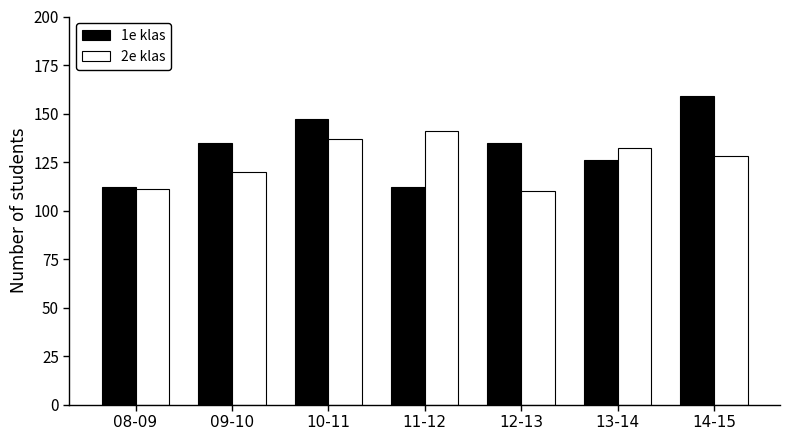

What is the smallest value displayed?

110